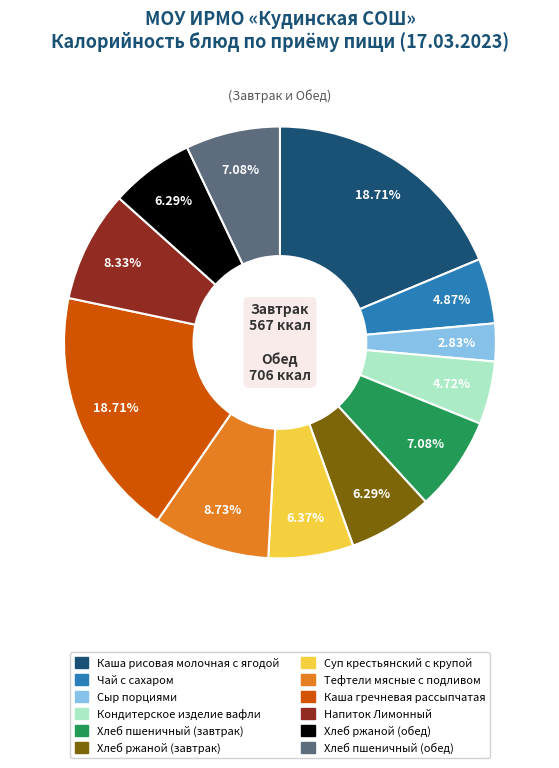

The Хлеб пшеничный (обед) slice represents 15% of the pie. True or false?

False